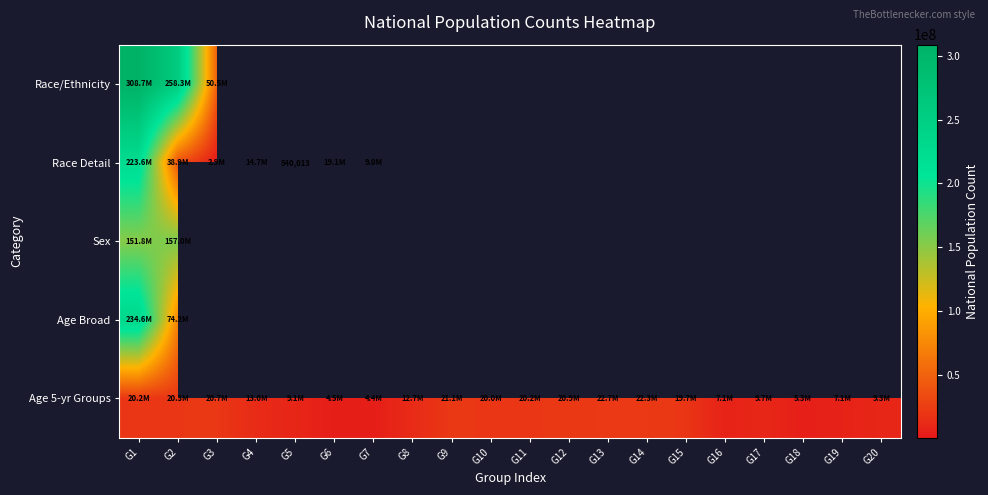

How many positive values does the Age Broad series have?

2